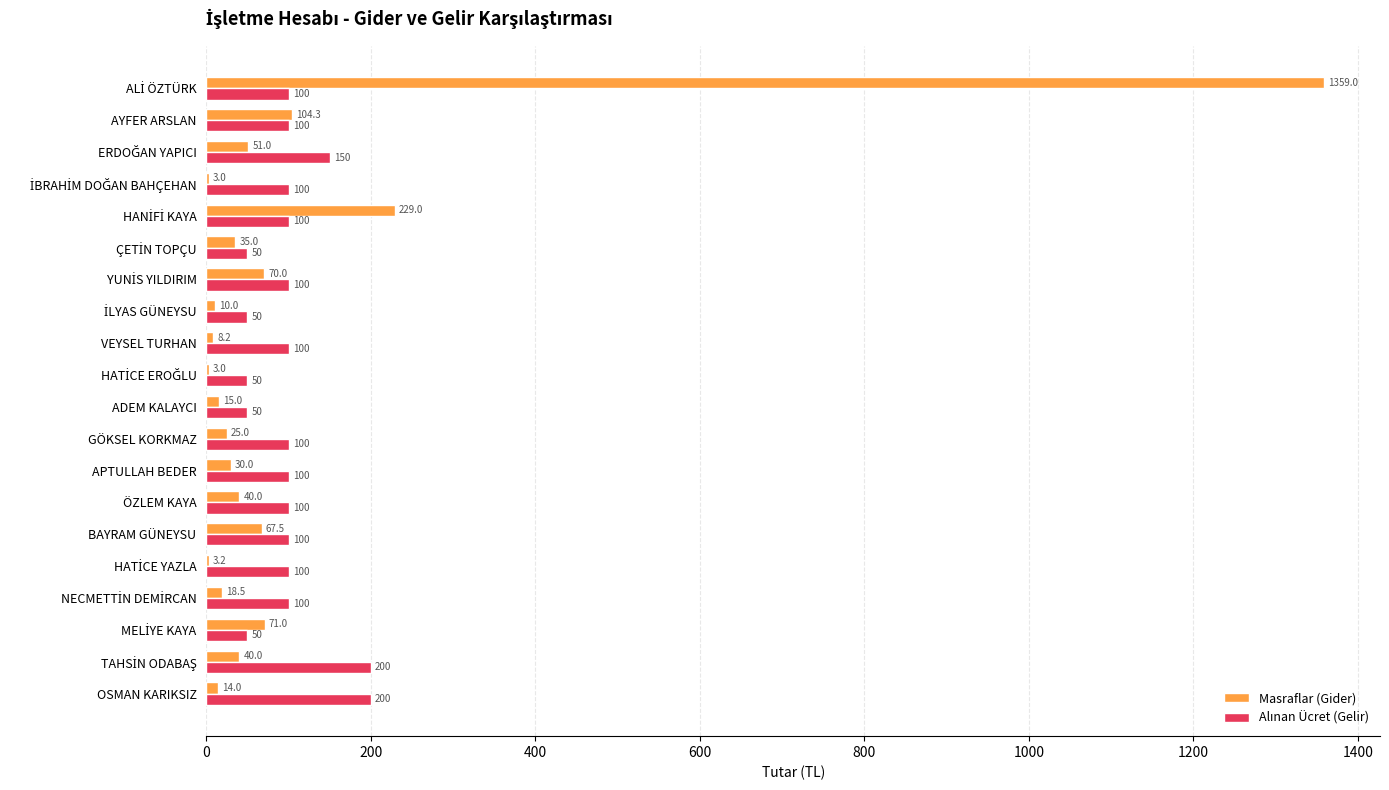

What is the greatest value displayed?

1359.0